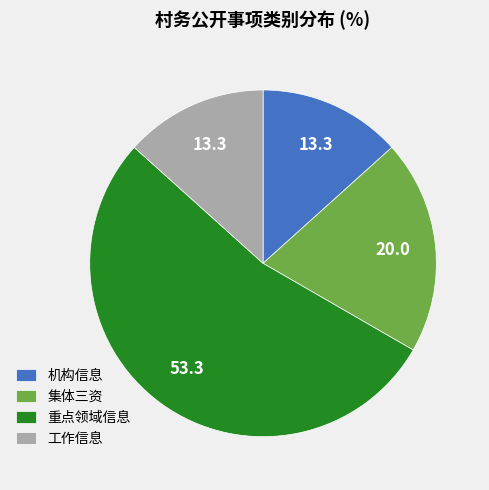

What is the ratio of the value at 集体三资 to the value at 工作信息?

1.5